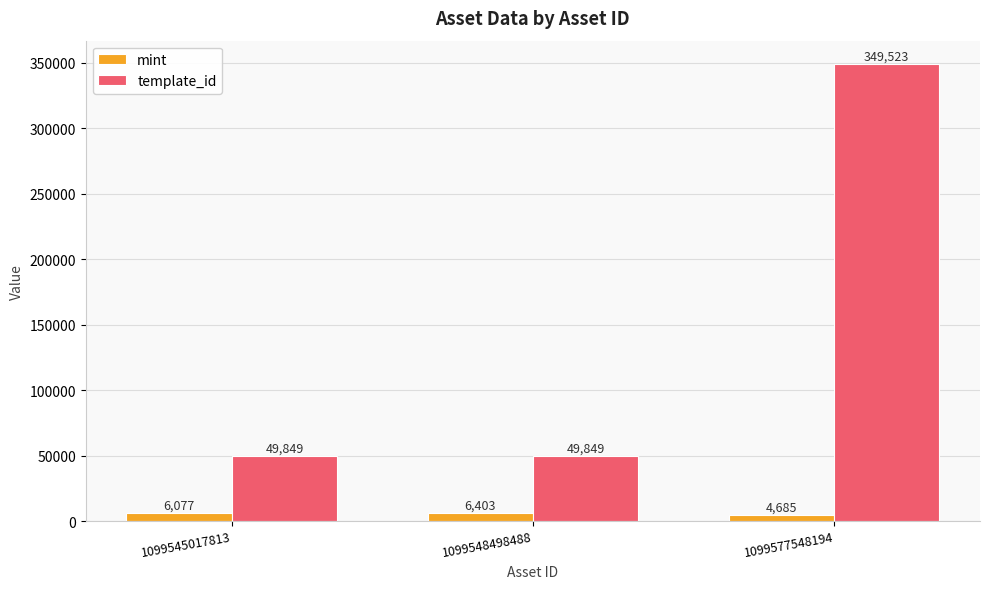

How many data points does each series have?

3